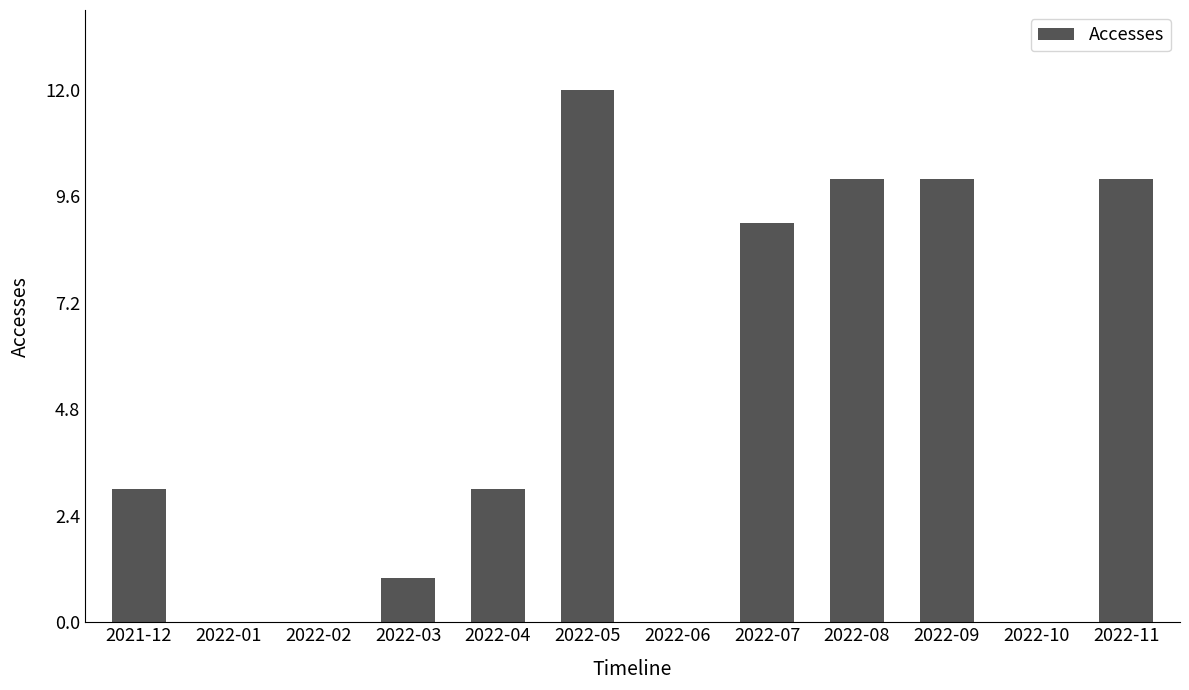

What is the sum of the values at 2022-03 and 2022-05?

13